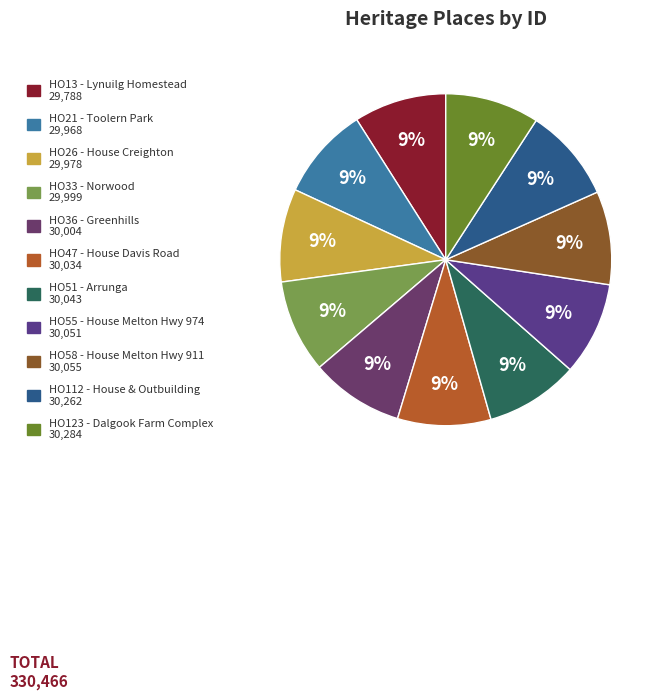

What is the change in value from HO26 - House Creighton to HO123 - Dalgook Farm Complex?

+306